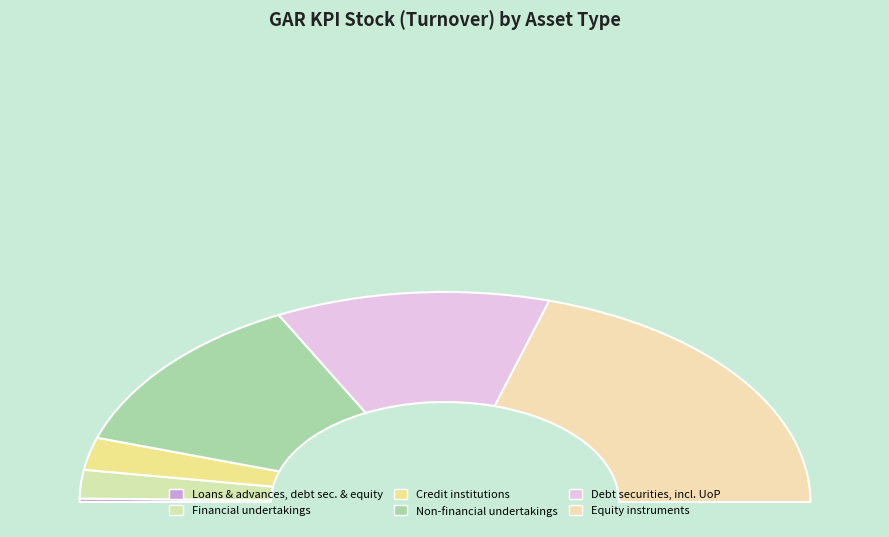

Is there any slice that represents more than half of the pie?

No